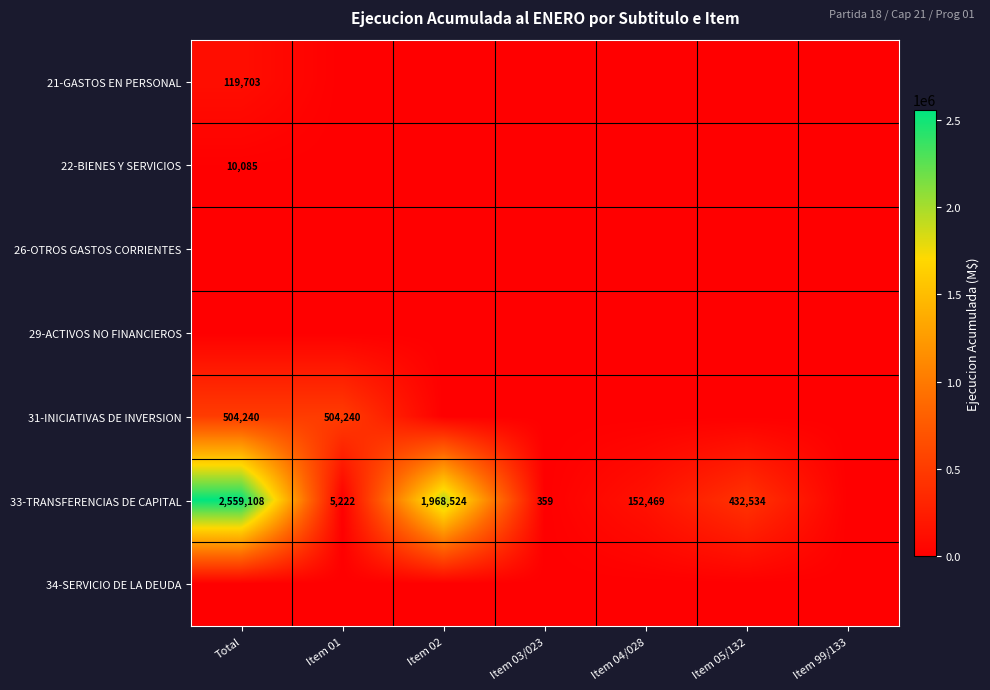

Rank the series at Item 02 from highest to lowest value.

33-TRANSFERENCIAS DE CAPITAL, 21-GASTOS EN PERSONAL, 22-BIENES Y SERVICIOS, 26-OTROS GASTOS CORRIENTES, 29-ACTIVOS NO FINANCIEROS, 31-INICIATIVAS DE INVERSION, 34-SERVICIO DE LA DEUDA